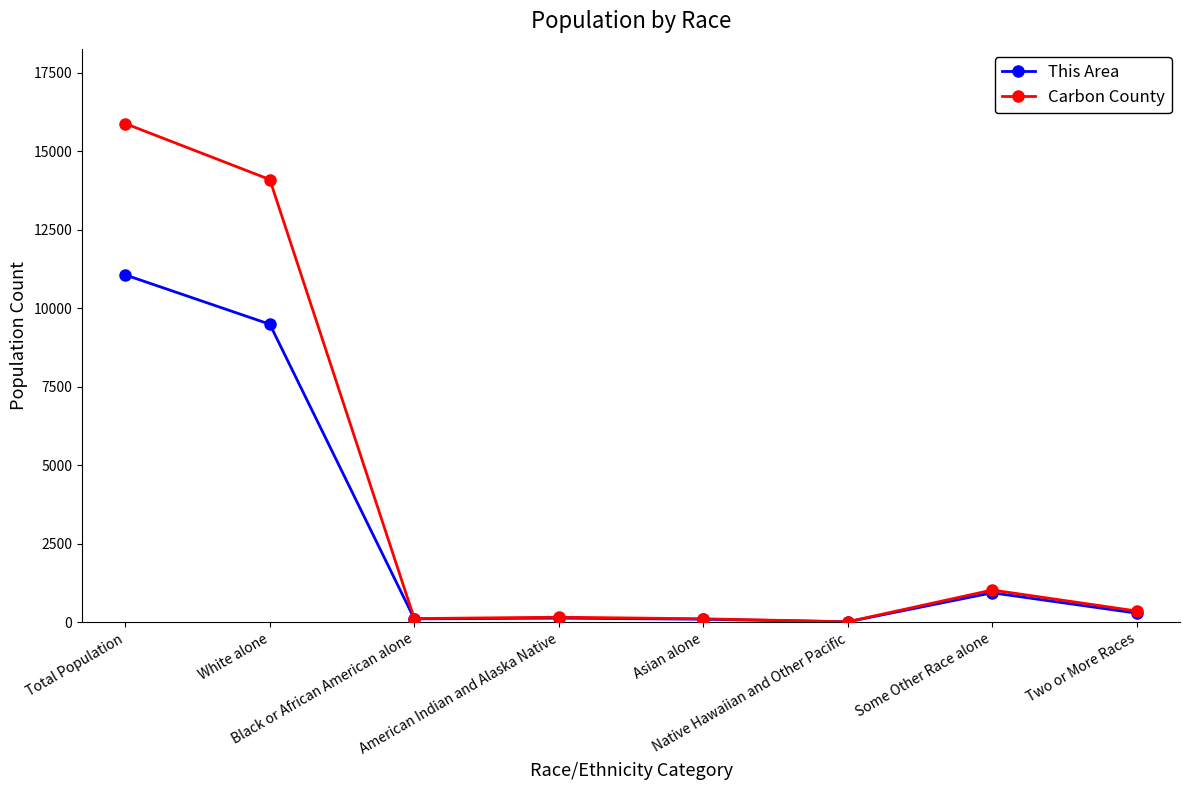

What is the greatest value displayed?

15885